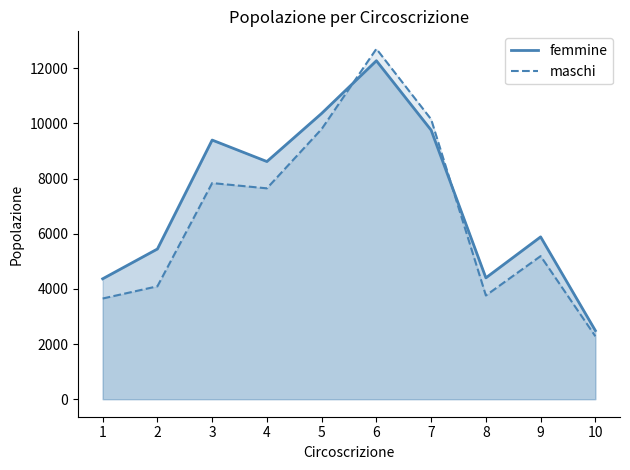

How many interior local valleys does the maschi series have?

2